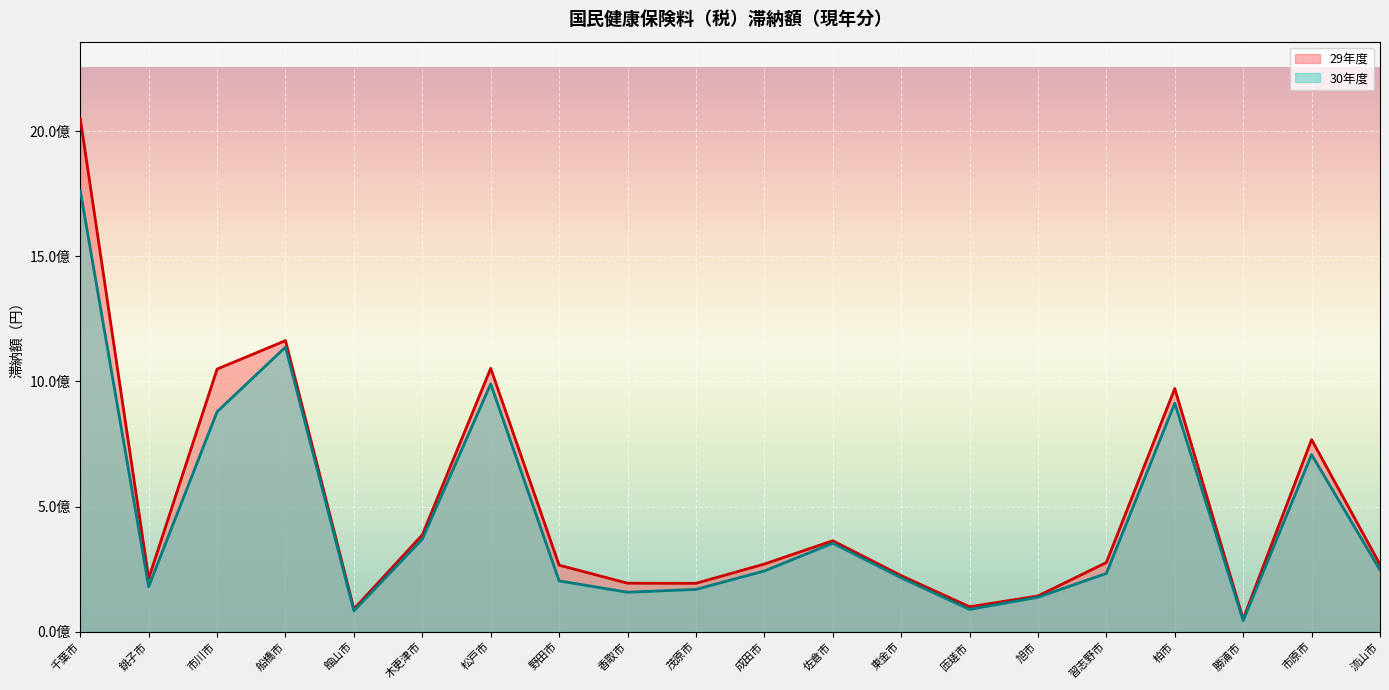

True or false: 29年度 and 30年度 cross at least once.

False